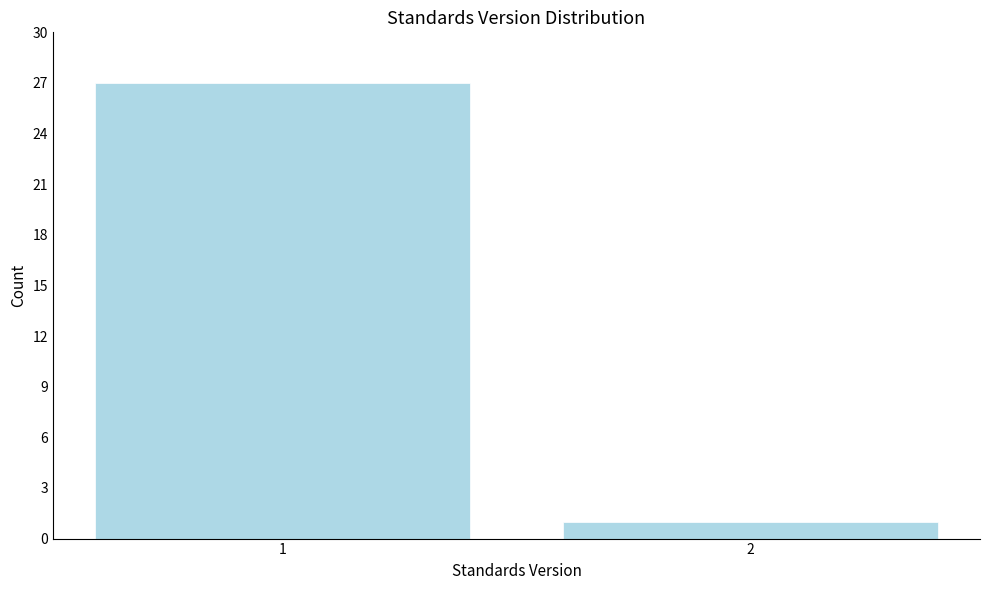

Reading right to left, list all the values displayed in this chart.

2=1	1=27